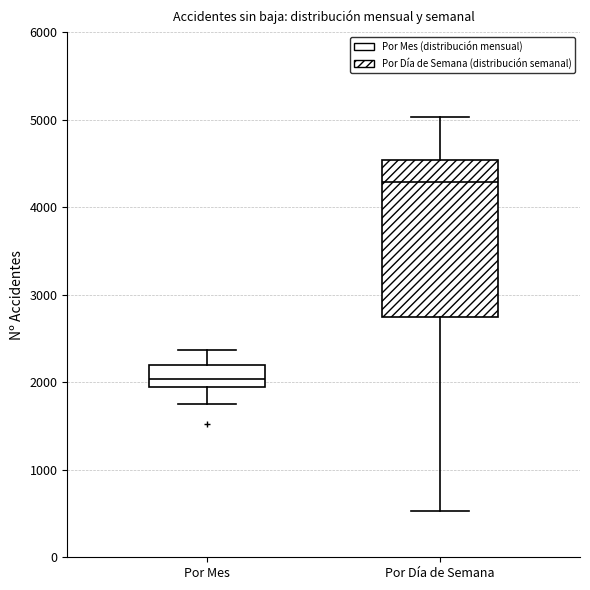

Comparing the boxes themselves (not the whiskers), which one is the tallest?

Por Día de Semana